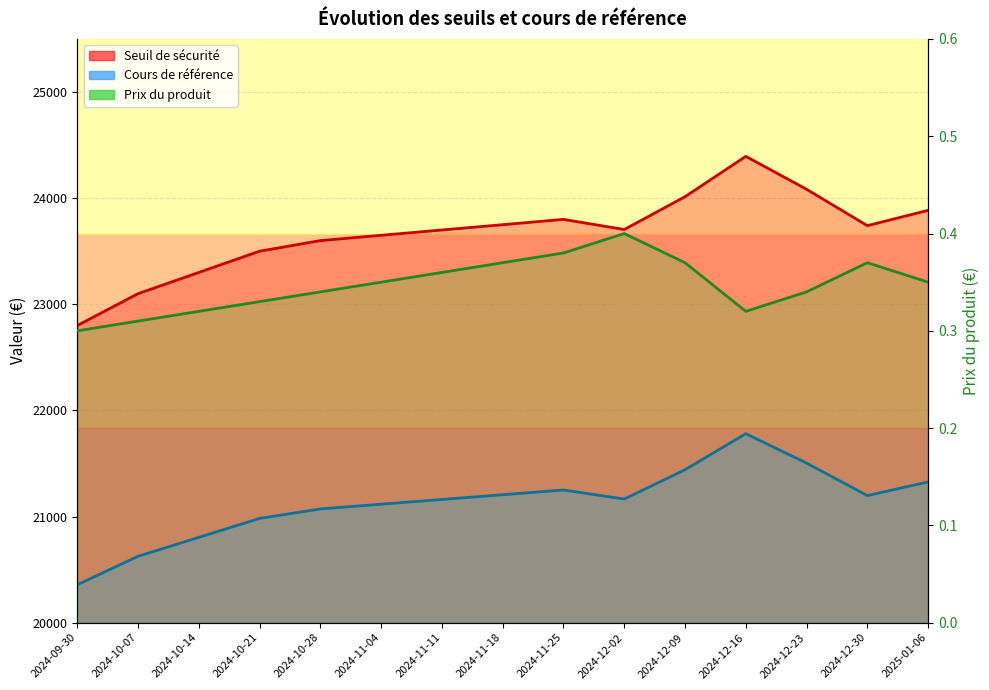

True or false: Seuil de sécurité has more than 1 interior local peaks.

True